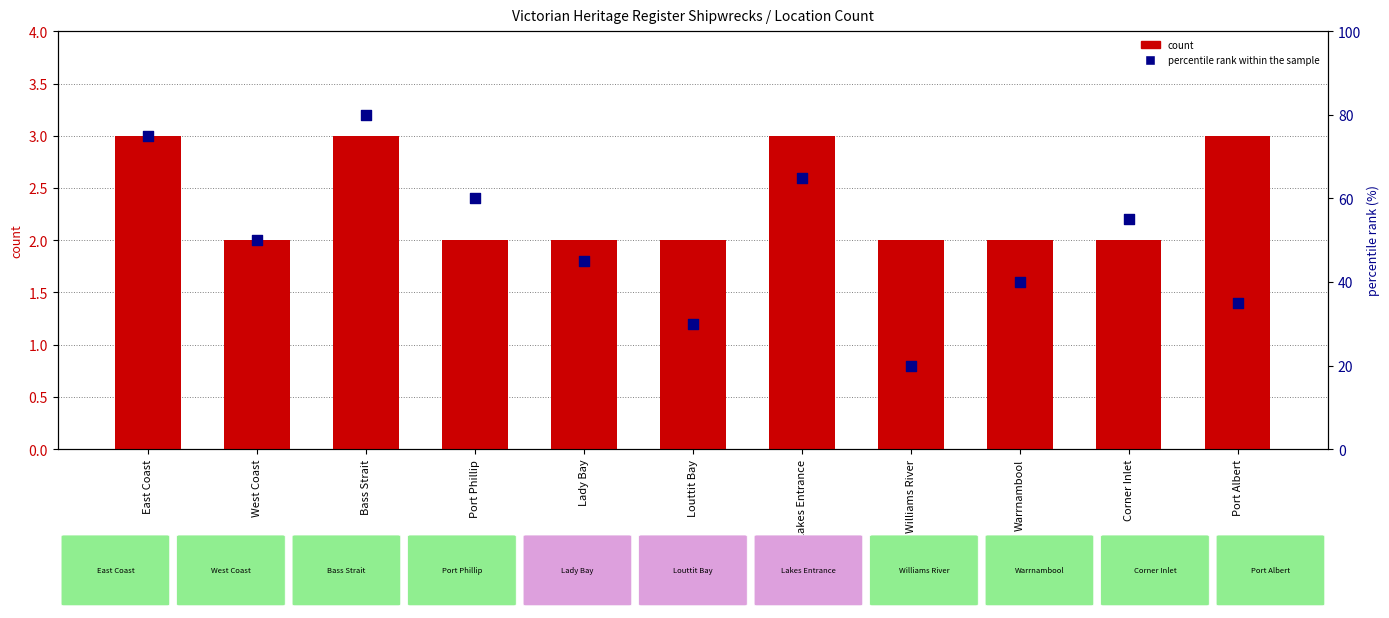

At which category is the sum across all series the highest?

Bass Strait